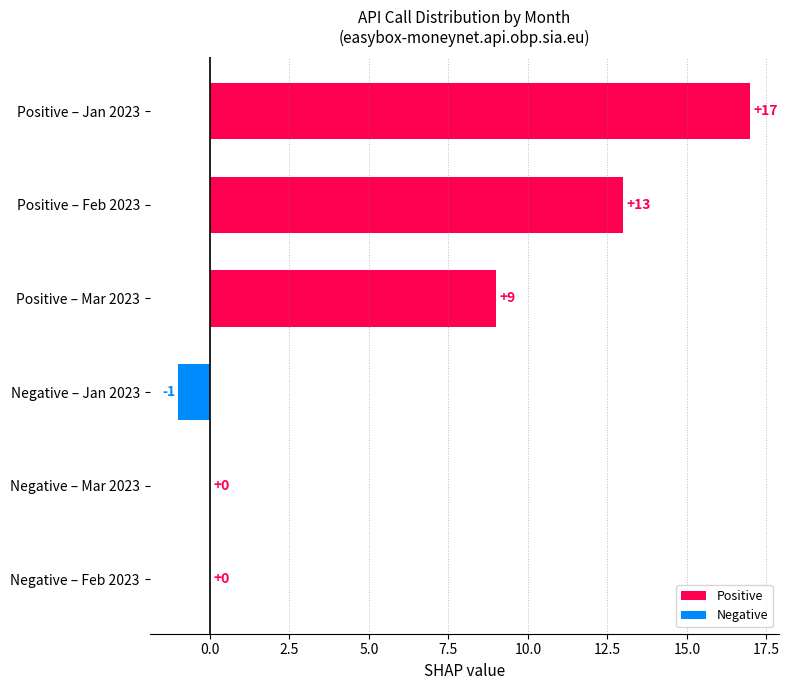

How many distinct data groups are displayed?

1